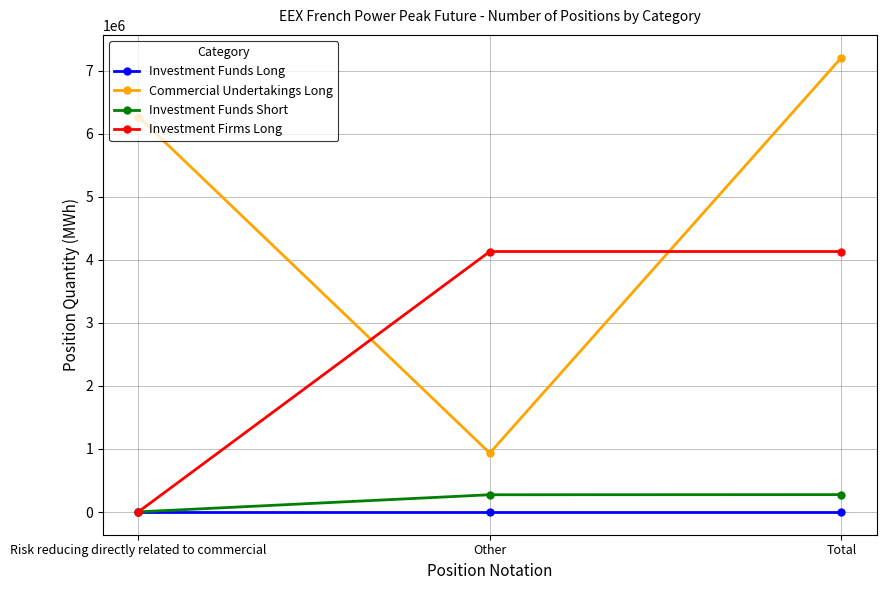

What is the average value of the Commercial Undertakings Long series?

4803456